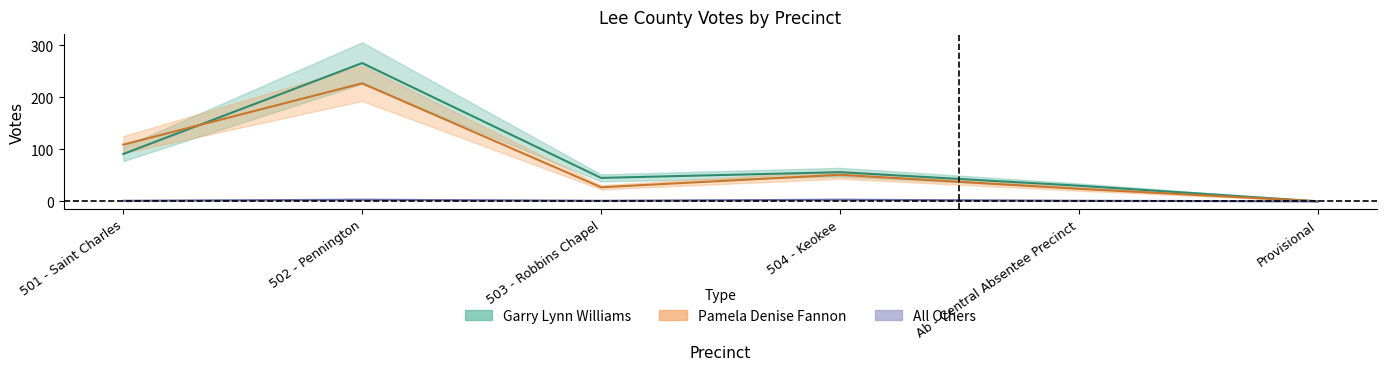

In All Others, how many points are higher than both neighbors (excluding endpoints)?

2